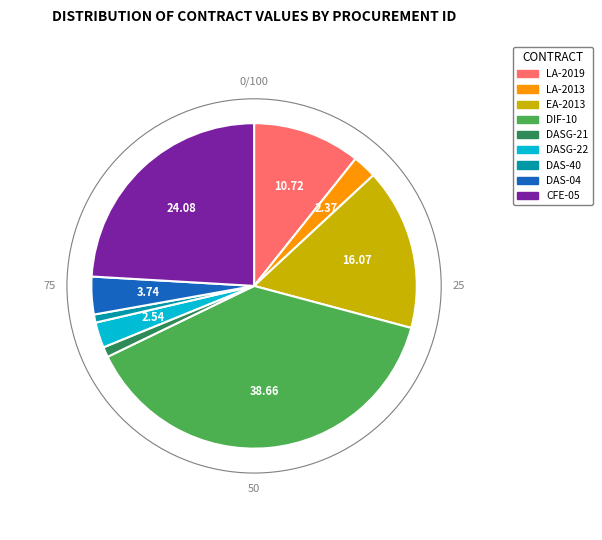

Is there any slice that represents more than half of the pie?

No